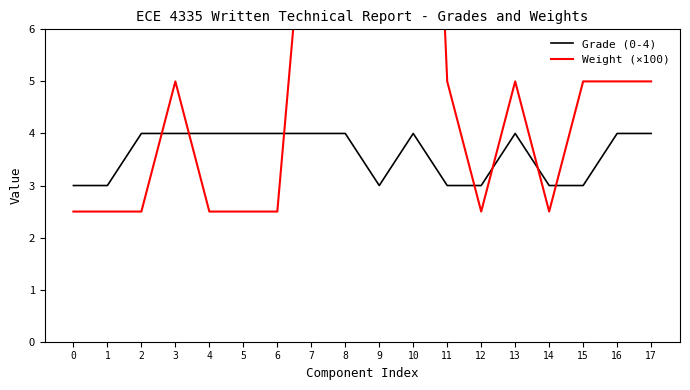

How many data points in Weight (×100) are above 5?

4